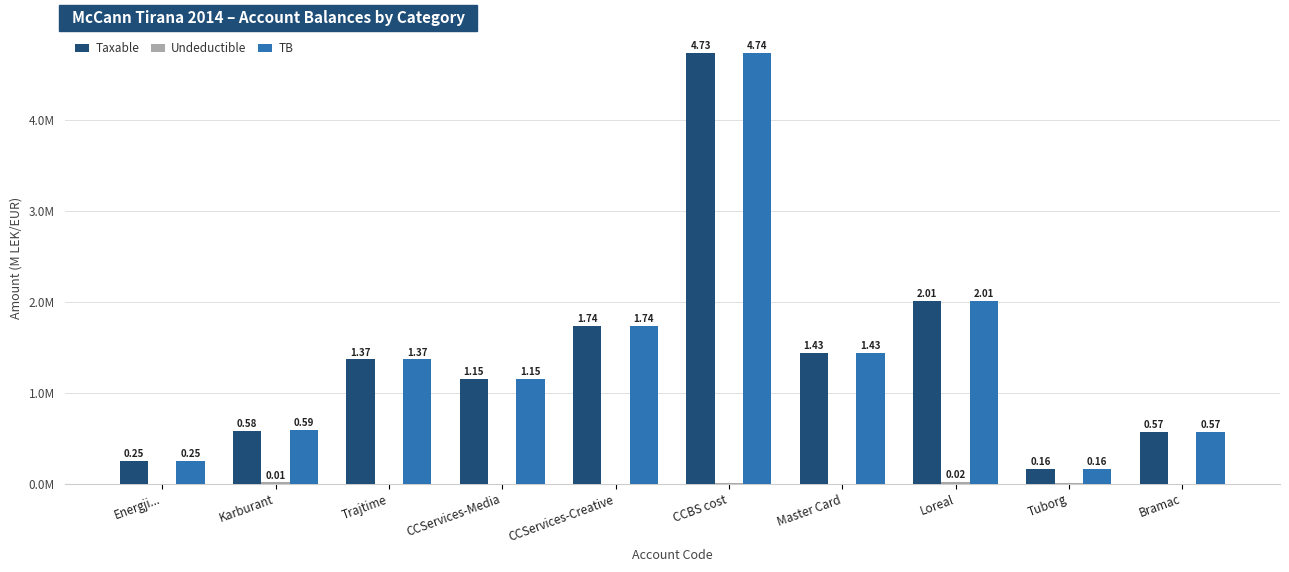

Rank the categories by TB value from highest to lowest.

CCBS cost, Loreal, CCServices-Creative, Master Card, Trajtime, CCServices-Media, Karburant, Bramac, Energji..., Tuborg